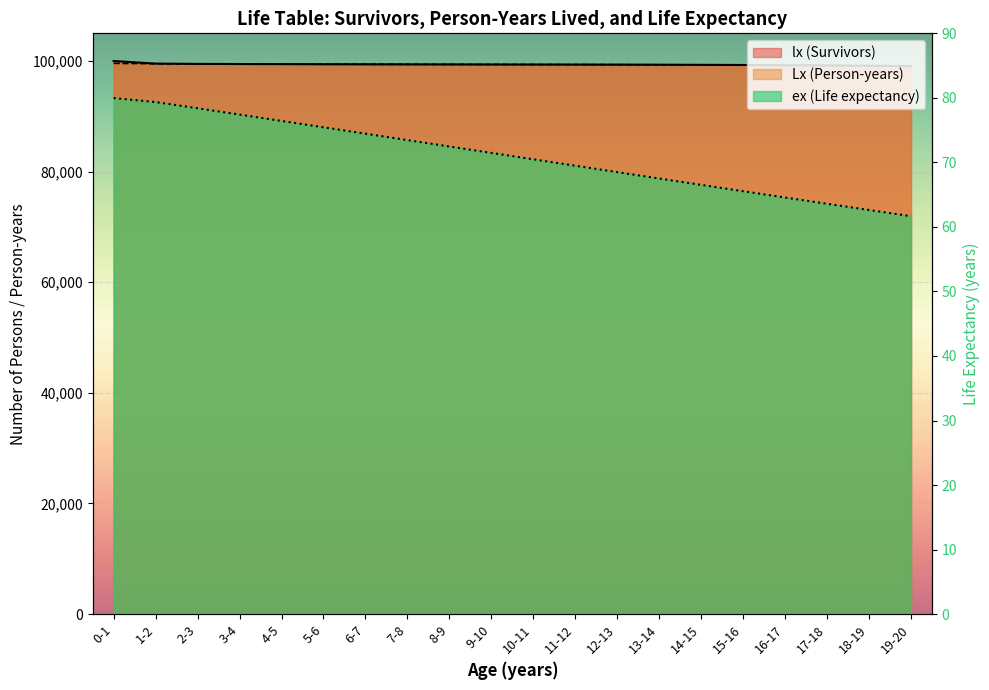

Reading left to right, what are all the values shown in this chart?

lx (Survivors): 0-1=100000.0	1-2=99527.2	2-3=99476.7	3-4=99450.2	4-5=99434.2	5-6=99413.8	6-7=99400.4	7-8=99388.7	8-9=99378.2	9-10=99368.5	10-11=99359.4	11-12=99350.1	12-13=99339.4	13-14=99325.1	14-15=99304.9	15-16=99276.6	16-17=99239.3	17-18=99193.0	18-19=99137.7	19-20=99074.4
Lx (Person-years): 0-1=99574.8	1-2=99502.0	2-3=99463.5	3-4=99442.2	4-5=99424.0	5-6=99407.1	6-7=99394.5	7-8=99383.4	8-9=99373.4	9-10=99364.0	10-11=99354.8	11-12=99344.8	12-13=99332.3	13-14=99315.0	14-15=99290.8	15-16=99258.0	16-17=99216.2	17-18=99165.4	18-19=99106.1	19-20=99039.1
ex (Life expectancy): 0-1=80.0	1-2=79.4	2-3=78.4	3-4=77.4	4-5=76.4	5-6=75.4	6-7=74.4	7-8=73.5	8-9=72.5	9-10=71.5	10-11=70.5	11-12=69.5	12-13=68.5	13-14=67.5	14-15=66.5	15-16=65.5	16-17=64.6	17-18=63.6	18-19=62.6	19-20=61.7